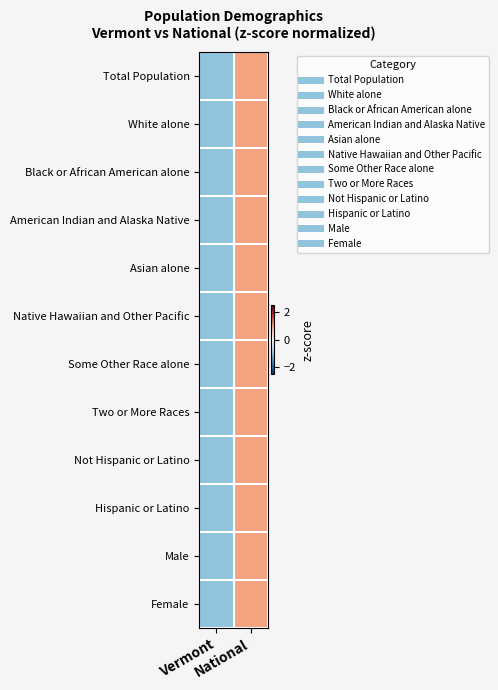

At which category does the chart reach its minimum across all series?

Vermont